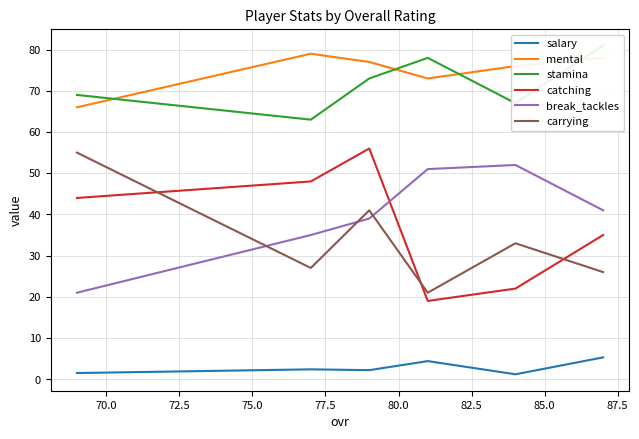

Does the chart display data point markers on the line(s)?

No